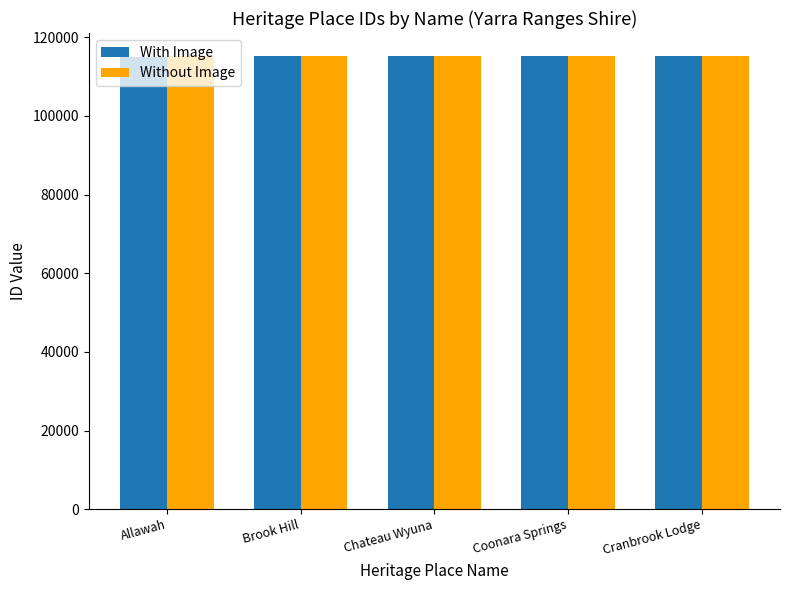

What is the lowest value of the Without Image series?

115163